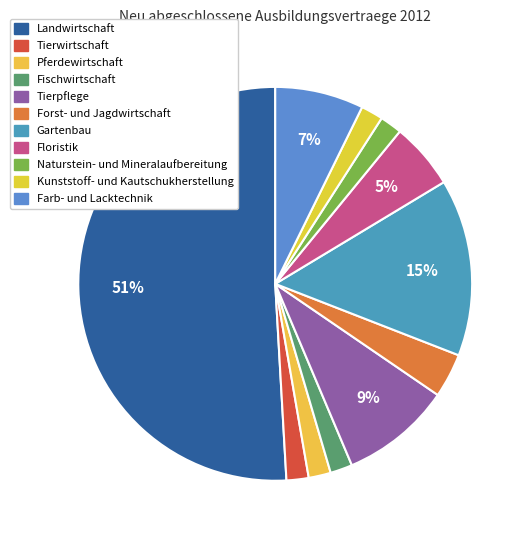

Is there a majority slice in this chart?

Yes